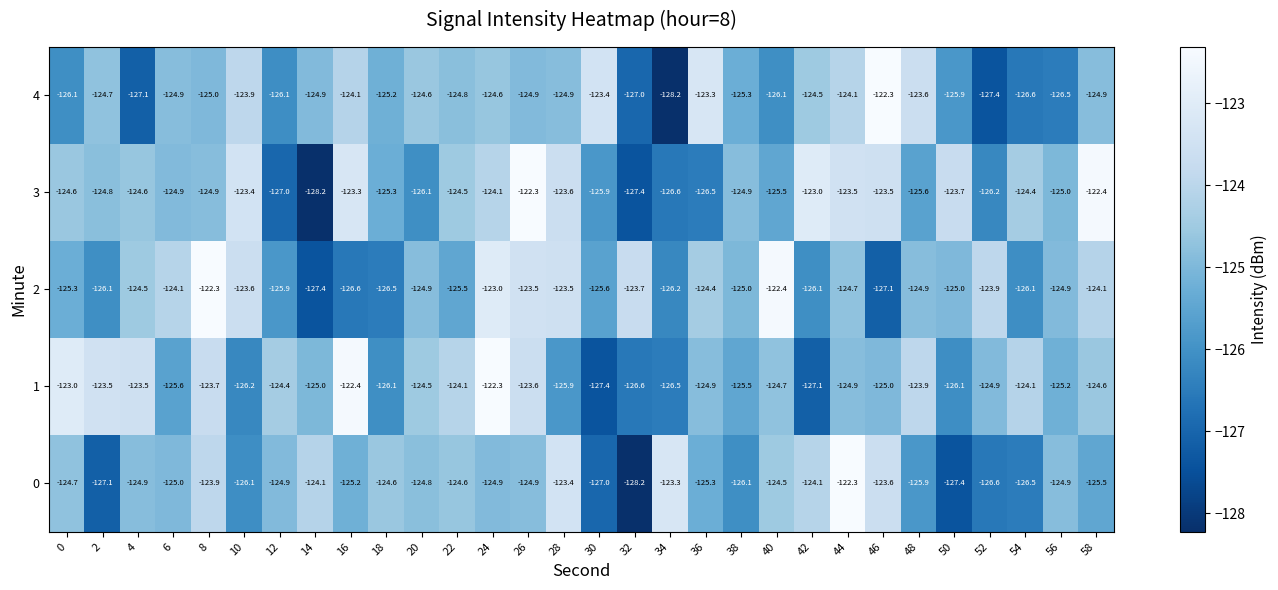

How many series are shown in this chart?

5